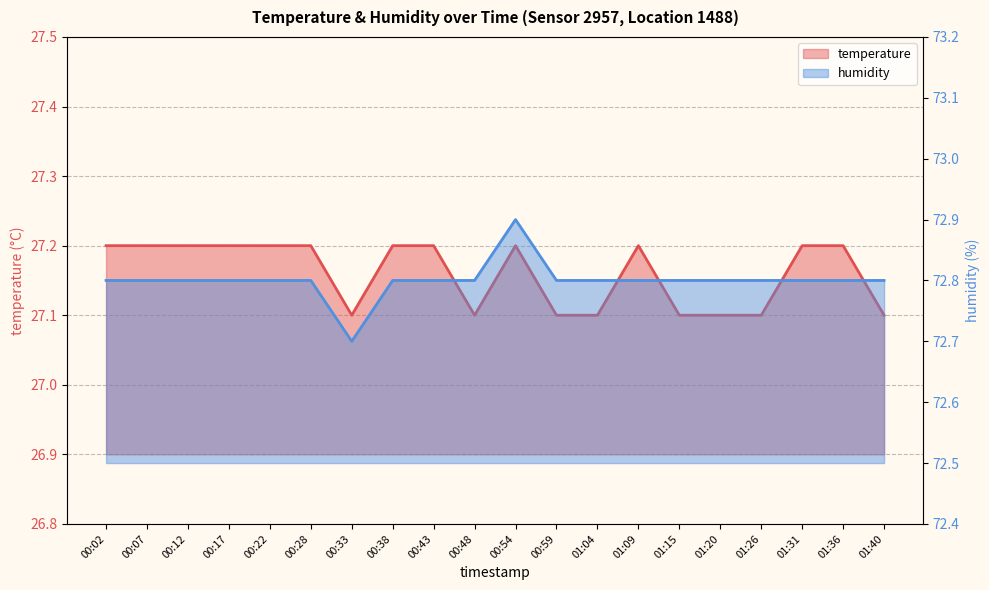

Which category has the lowest value in the humidity series?

00:33